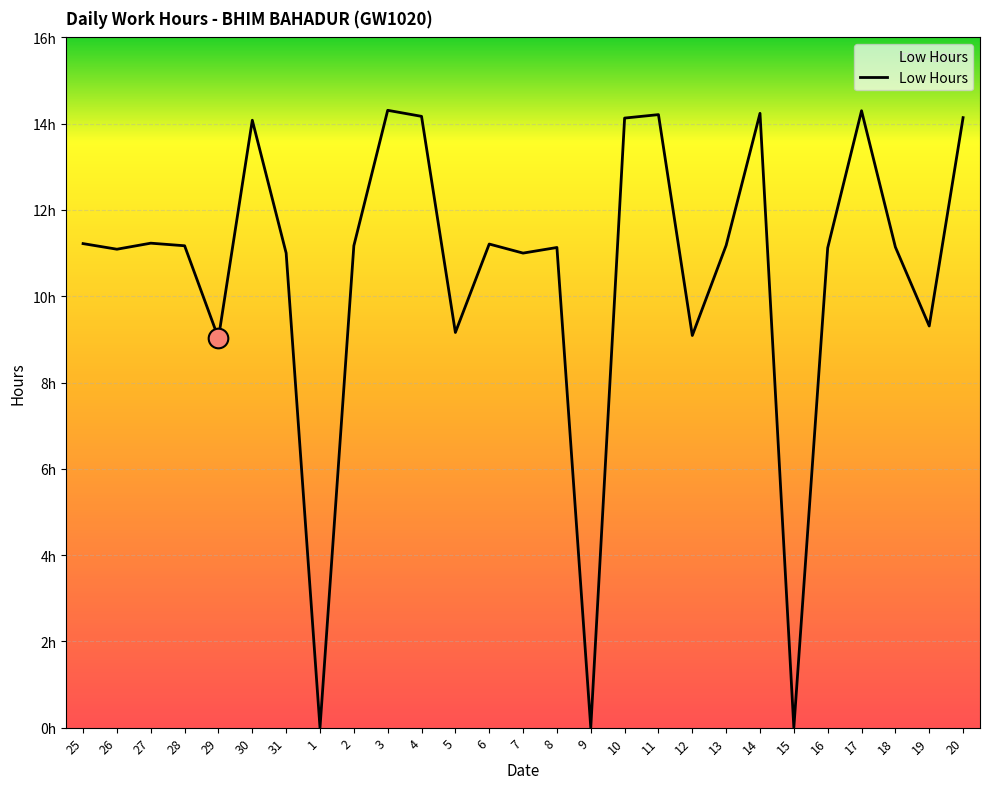

Approximately how many times larger is the value at 27 compared to 25?

1.0